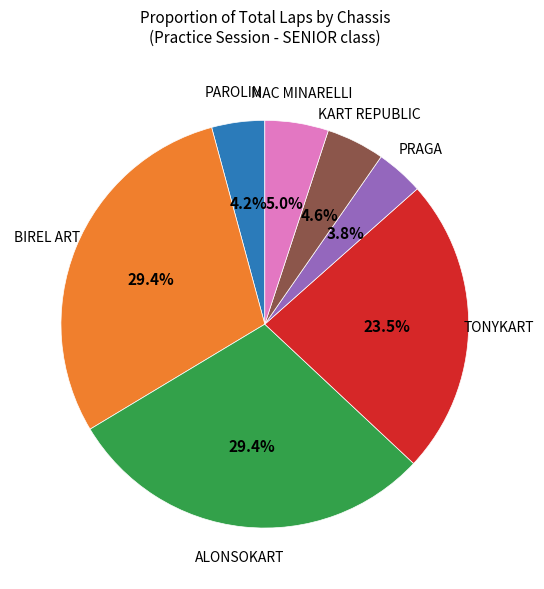

How many slices are in this pie chart?

7